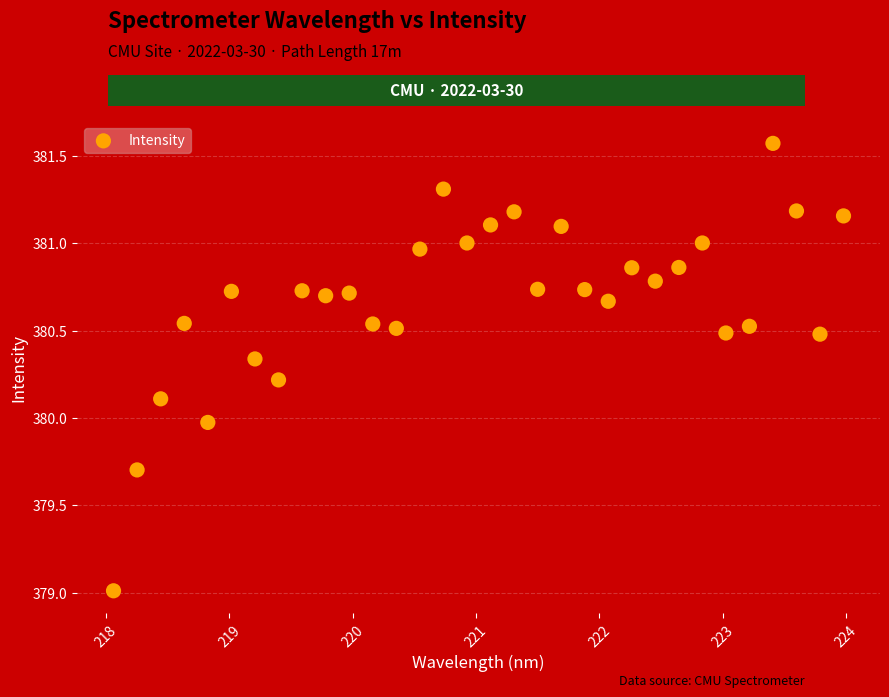

What is the range of Y values (max minus min)?

2.6